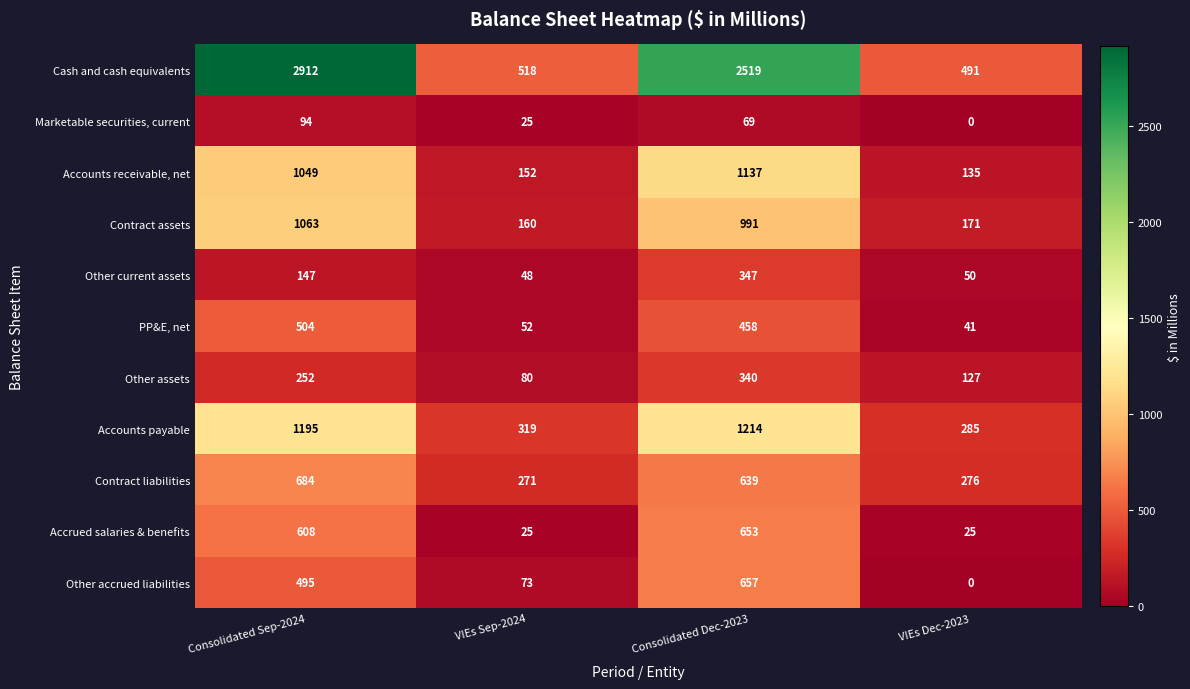

What is the total value across all series at Consolidated Sep-2024?

9003